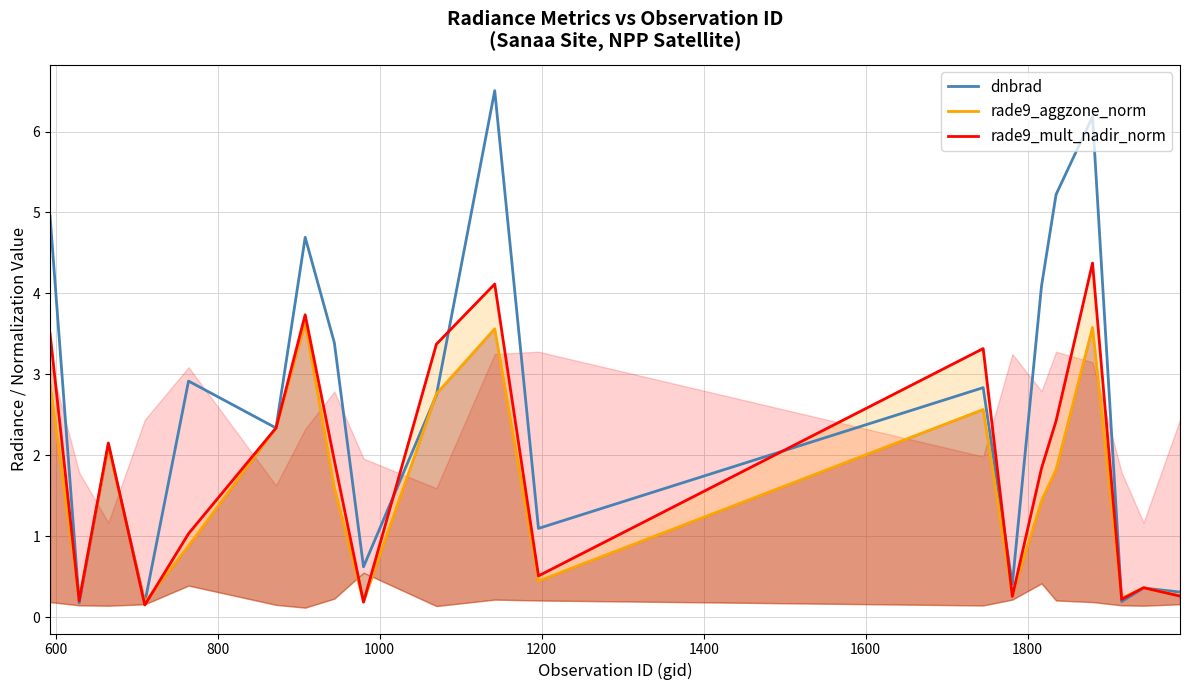

How many series are shown in this chart?

3